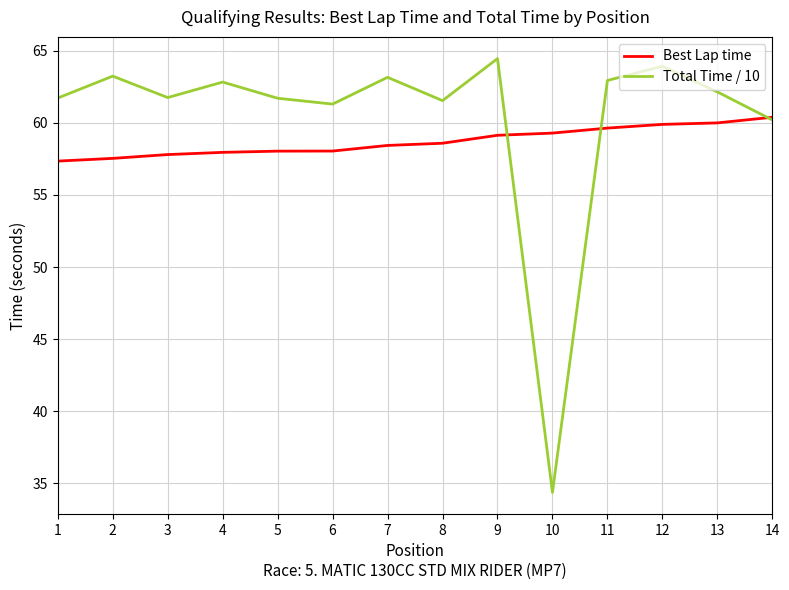

What is the sum of the Best Lap time values at 13 and 12?

119.9